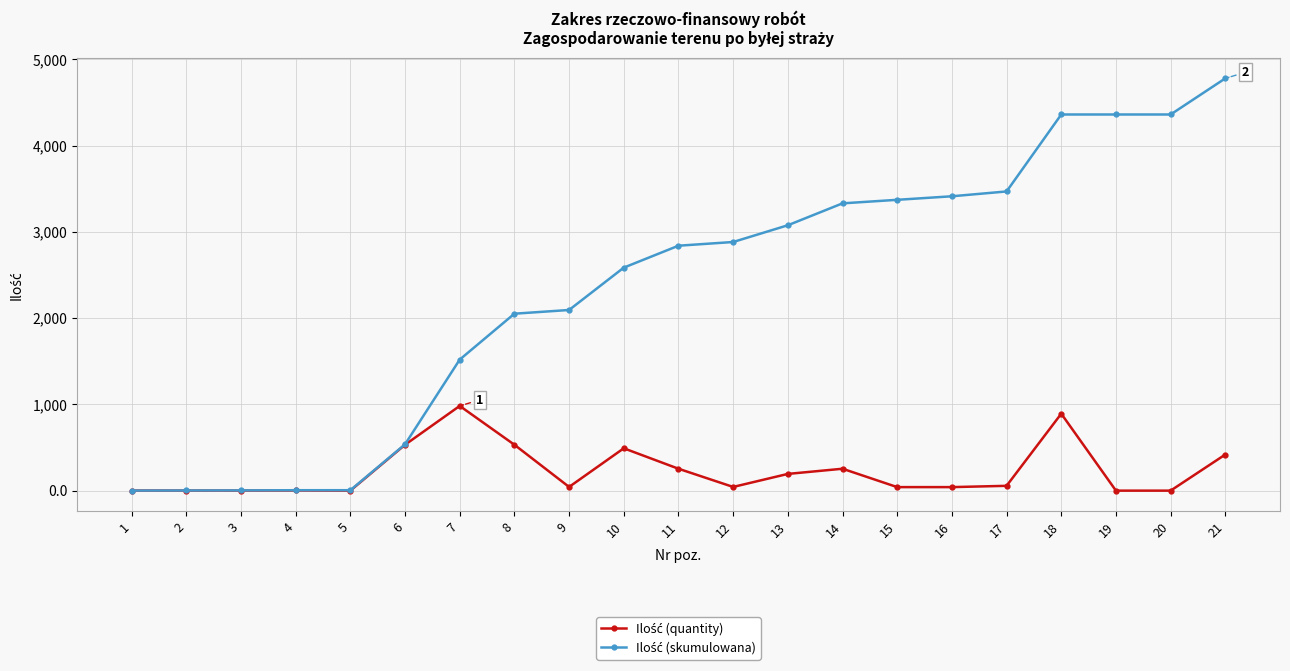

What is the difference between the highest and lowest values at 7?

537.1